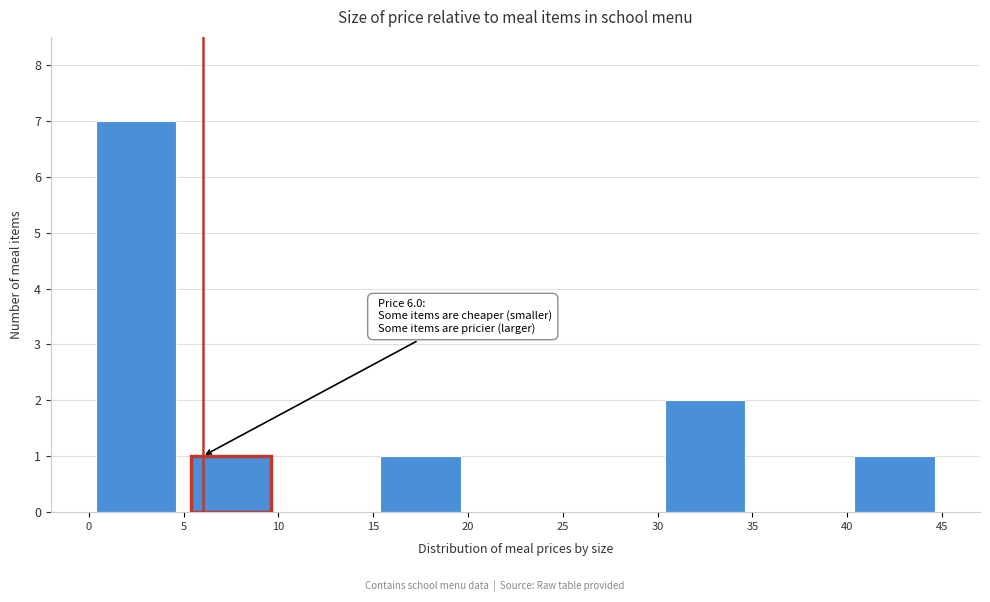

Which range on the x-axis has the tallest bar?

0 to 5